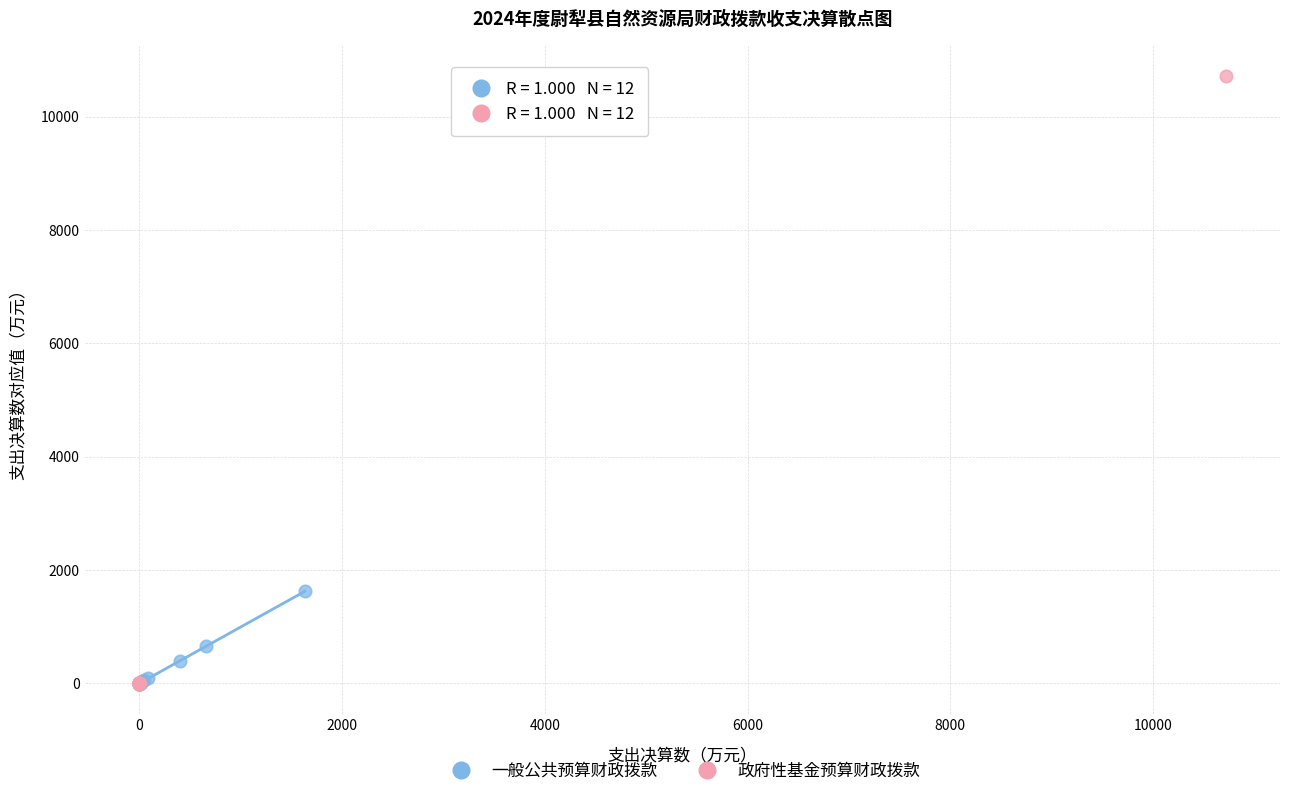

Which series has the largest Y range (max minus min)?

政府性基金预算财政拨款